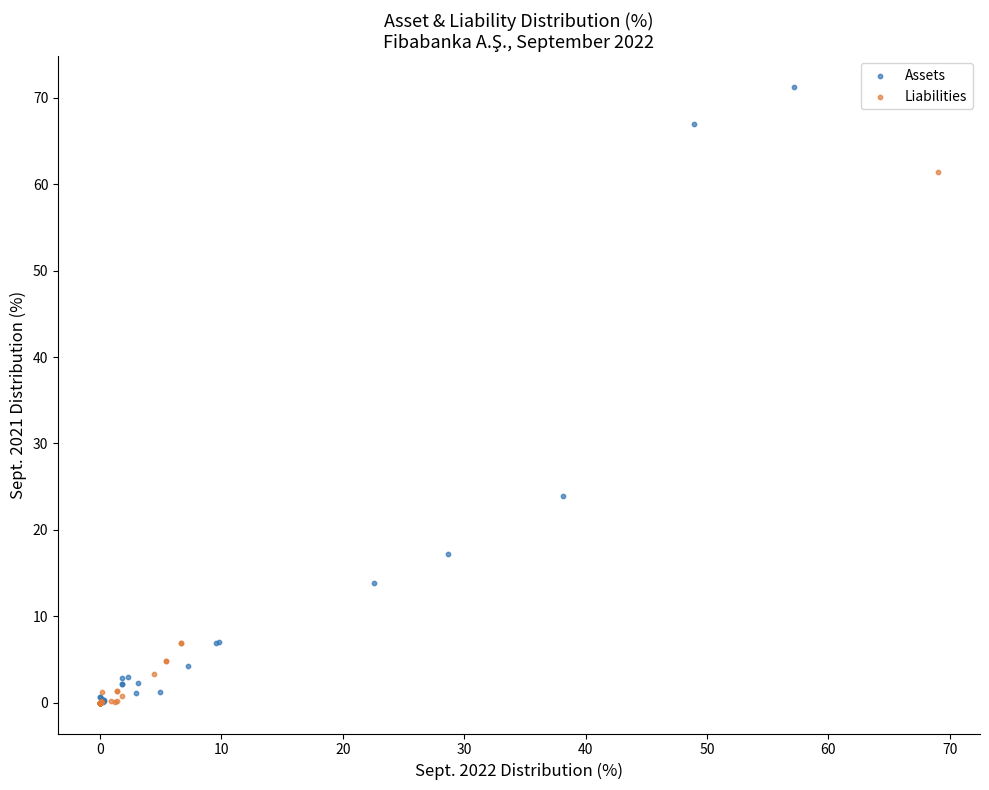

Which series has the widest spread of Y values?

Assets